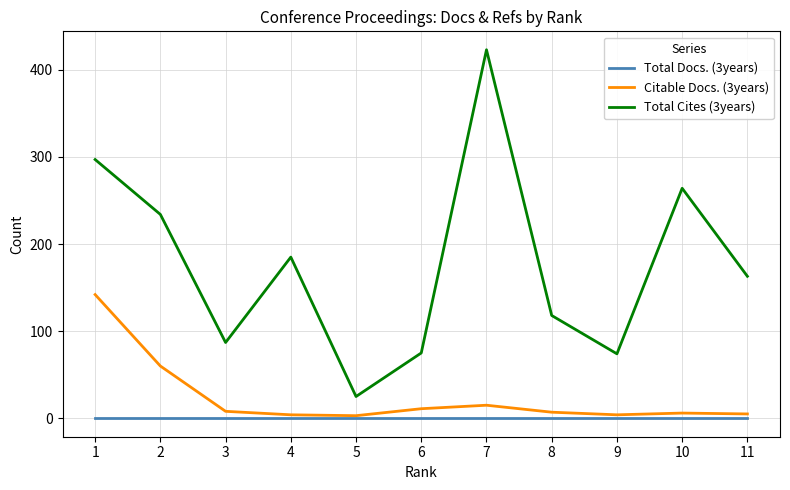

Is the value of Total Docs. (3years) at 9 greater than the value of Total Cites (3years) at 8?

No